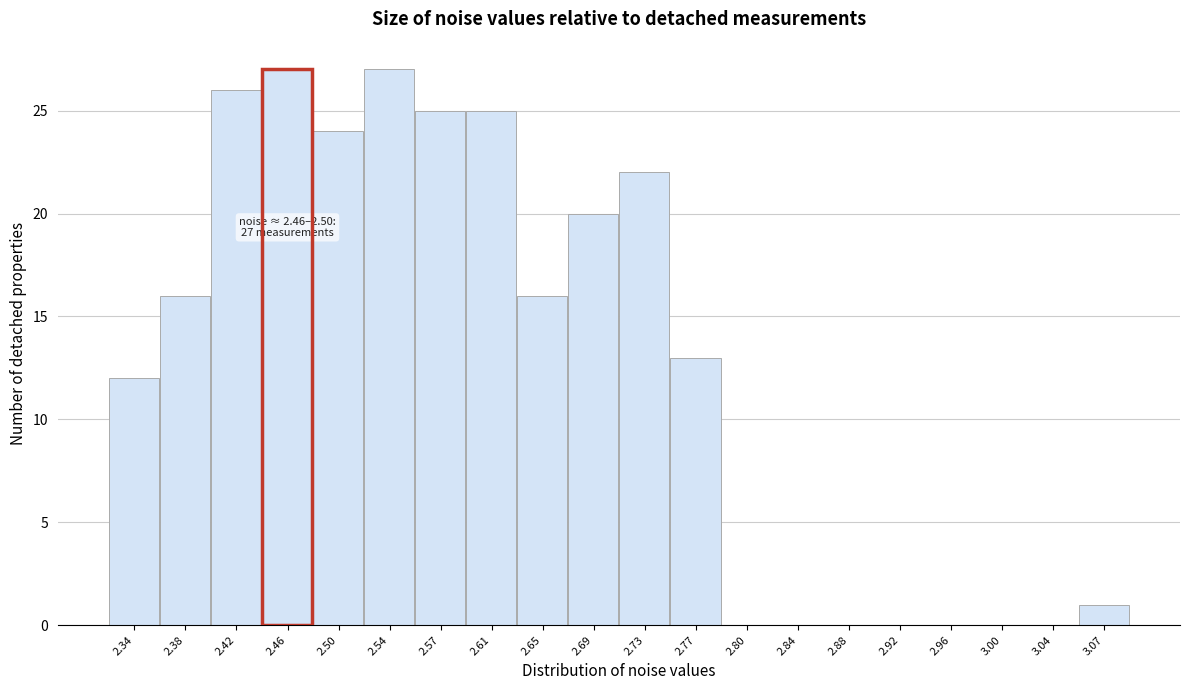

Reading left to right, extract all data points from this chart.

2.34=12	2.38=16	2.42=26	2.46=27	2.50=24	2.54=27	2.57=25	2.61=25	2.65=16	2.69=20	2.73=22	2.77=13	2.80=0	2.84=0	2.88=0	2.92=0	2.96=0	3.00=0	3.04=0	3.07=1